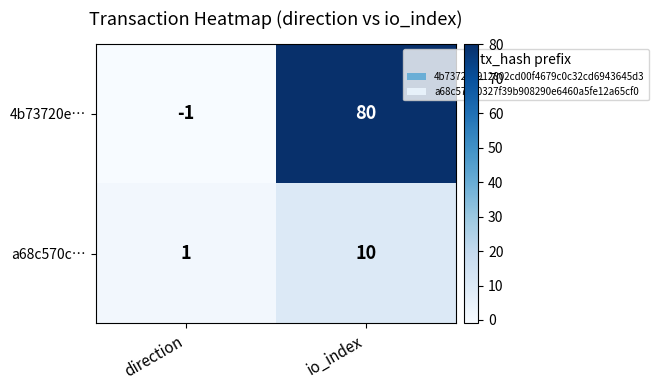

Count the number of data series in this chart.

2